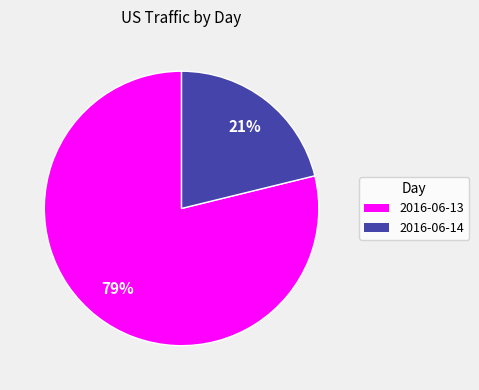

True or false: 2016-06-14 accounts for 30% of the total.

False